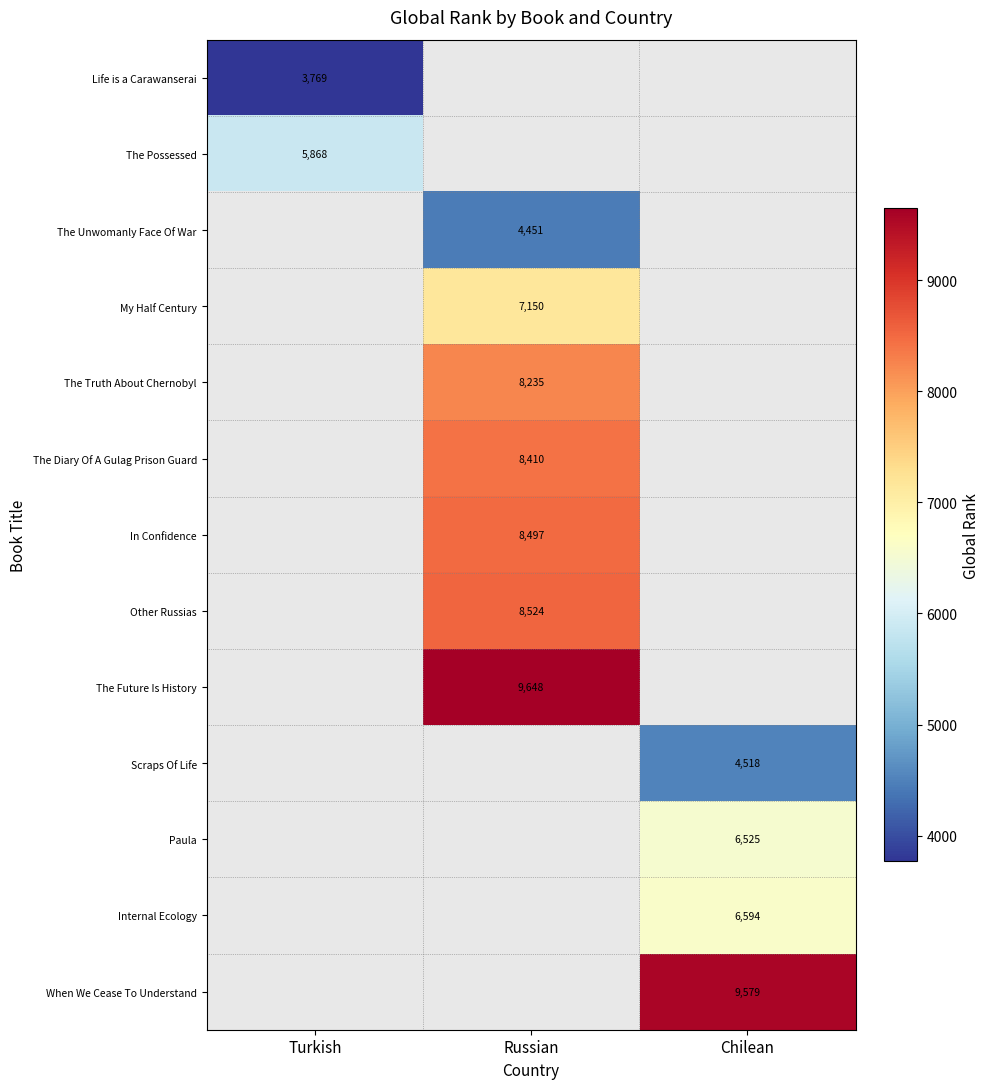

Is the value of Scraps Of Life at Chilean greater than the value of The Possessed at Turkish?

No